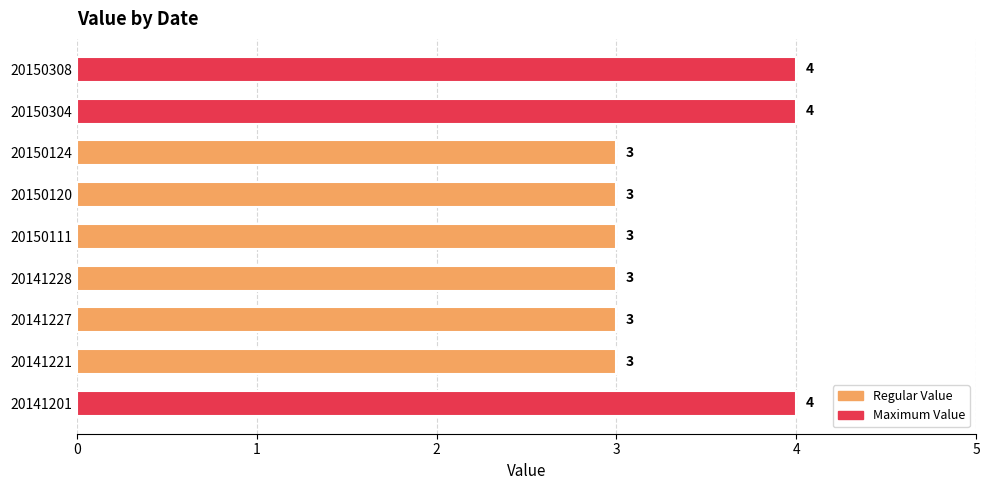

What value does the data have at 20150308?

4